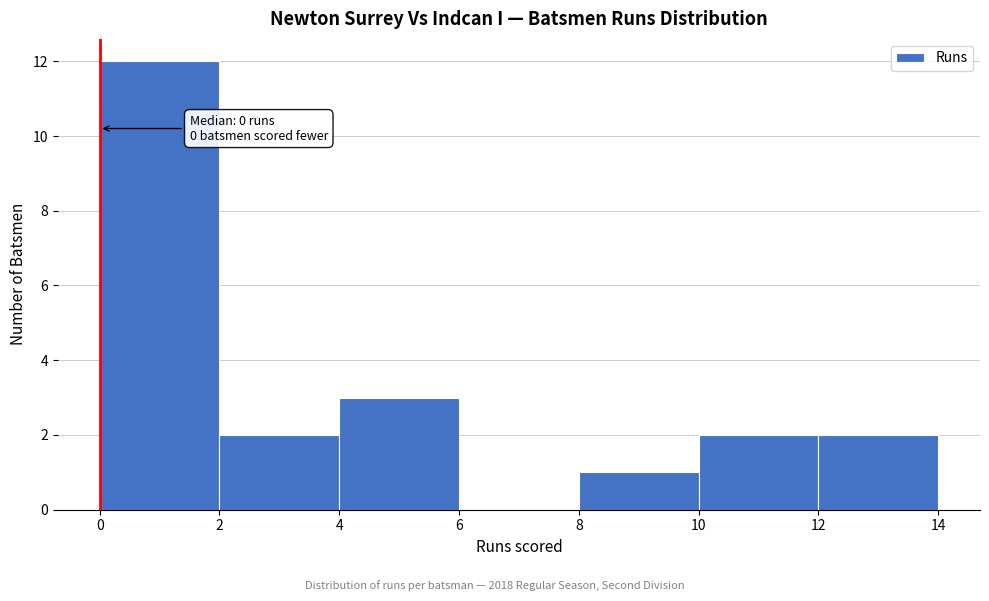

Over which range of the x-axis is the bar tallest?

0 to 2